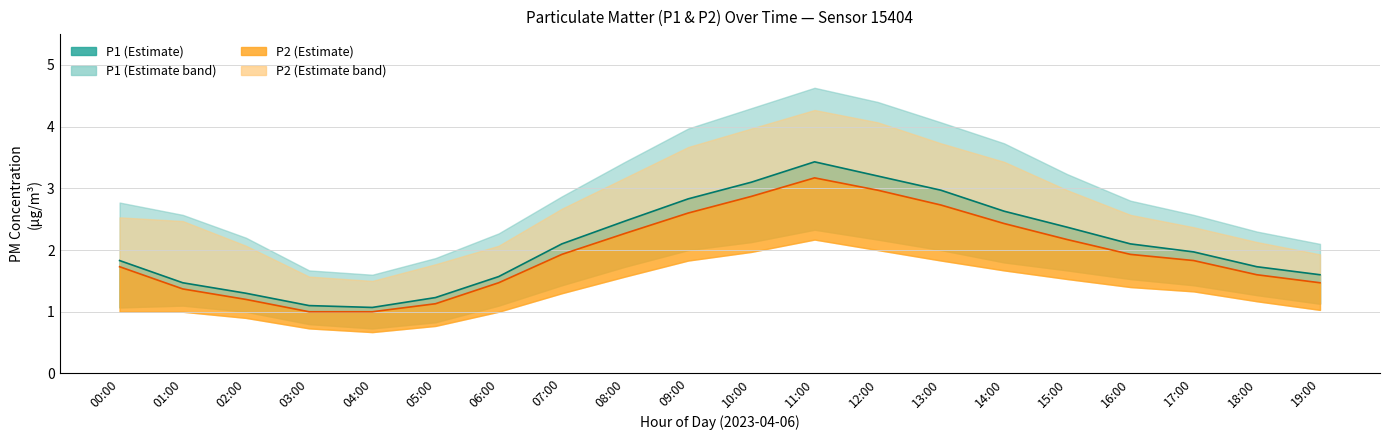

Reading left to right, extract all data points from this chart.

P1: 1.8	1.5	1.3	1.1	1.1	1.2	1.6	2.1	2.5	2.8	3.1	3.4	3.2	3.0	2.6	2.4	2.1	2.0	1.7	1.6
P1_upper: 2.8	2.6	2.2	1.7	1.6	1.9	2.3	2.9	3.4	4.0	4.3	4.6	4.4	4.1	3.7	3.2	2.8	2.6	2.3	2.1
P1_lower: 1.1	1.1	1.0	0.8	0.7	0.8	1.1	1.4	1.7	2.0	2.1	2.3	2.2	2.0	1.8	1.7	1.5	1.4	1.3	1.1
P2: 1.7	1.4	1.2	1.0	1.0	1.1	1.5	1.9	2.3	2.6	2.9	3.2	3.0	2.7	2.4	2.2	1.9	1.8	1.6	1.5
P2_upper: 2.5	2.5	2.1	1.6	1.5	1.8	2.1	2.7	3.2	3.7	4.0	4.3	4.1	3.7	3.4	3.0	2.6	2.4	2.1	1.9
P2_lower: 1.0	1.0	0.9	0.7	0.7	0.8	1.0	1.3	1.6	1.8	2.0	2.2	2.0	1.8	1.7	1.5	1.4	1.3	1.2	1.0